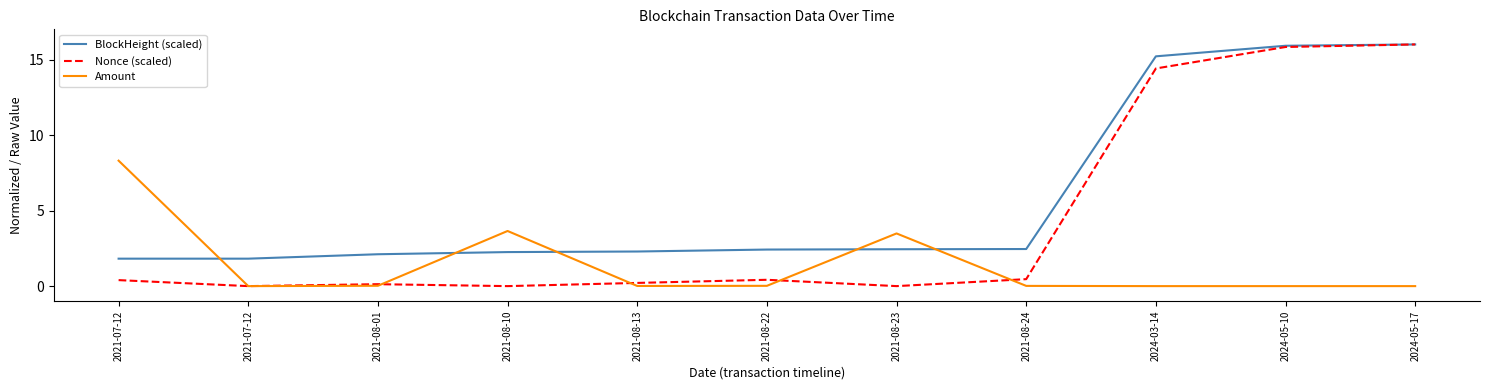

Reading right to left, list all the values displayed in this chart.

BlockHeight (scaled): 2024-05-17=16.0	2024-05-10=15.9	2024-03-14=15.2	2021-08-24=2.5	2021-08-23=2.4	2021-08-22=2.4	2021-08-13=2.3	2021-08-10=2.3	2021-08-01=2.1	2021-07-12=1.8	2021-07-12=1.8
Nonce (scaled): 2024-05-17=16.0	2024-05-10=15.8	2024-03-14=14.4	2021-08-24=0.5	2021-08-23=0.0	2021-08-22=0.4	2021-08-13=0.2	2021-08-10=0.0	2021-08-01=0.1	2021-07-12=0.0	2021-07-12=0.4
Amount: 2024-05-17=0.0	2024-05-10=0.0	2024-03-14=0.0	2021-08-24=0.0	2021-08-23=3.5	2021-08-22=0.0	2021-08-13=0.0	2021-08-10=3.6	2021-08-01=0.0	2021-07-12=0.0	2021-07-12=8.3